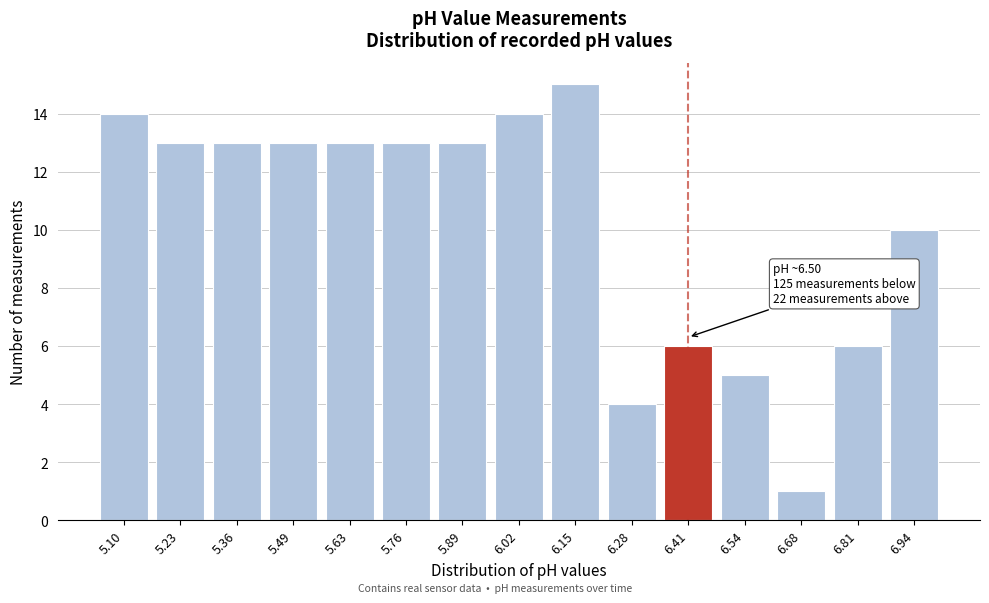

Reading left to right, what are all the values shown in this chart?

14	13	13	13	13	13	13	14	15	4	6	5	1	6	10